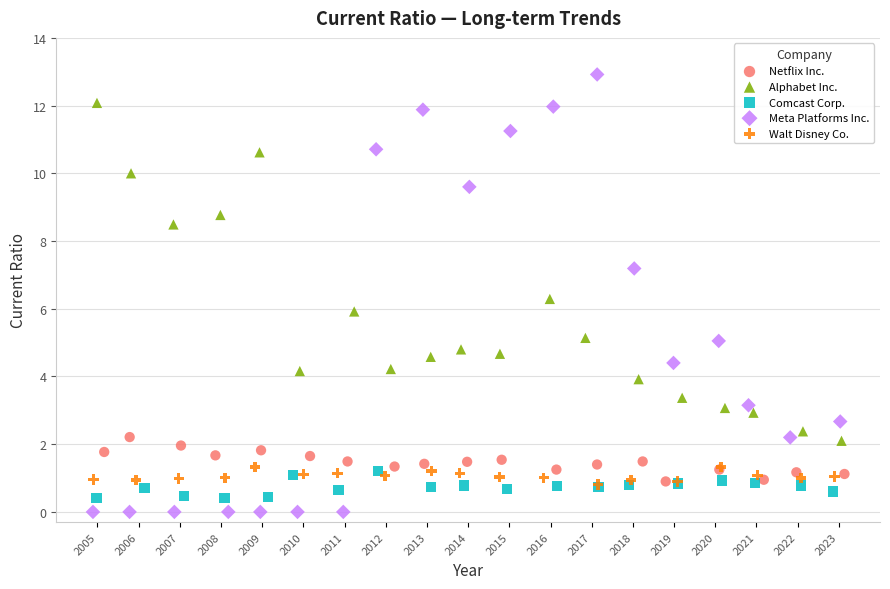

Which series reaches the maximum Y coordinate?

Meta Platforms Inc.